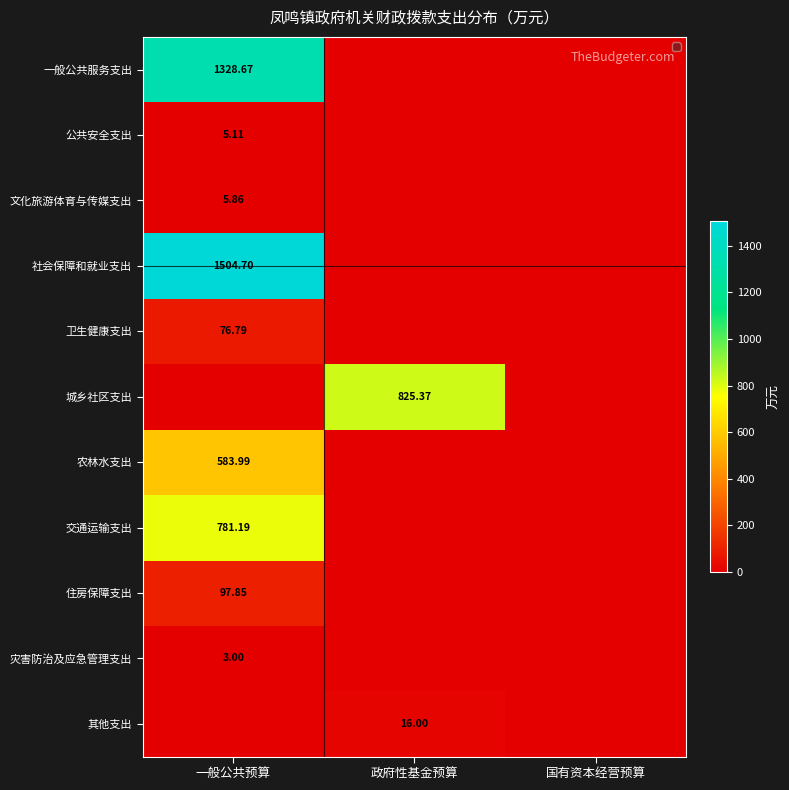

How many values in 住房保障支出 are above zero?

1